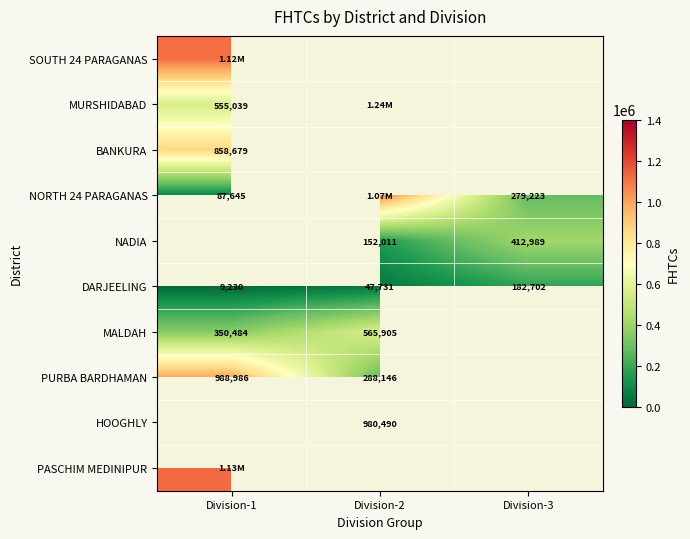

Is it true that NORTH 24 PARAGANAS equals 378492.8 at Division-3?

False